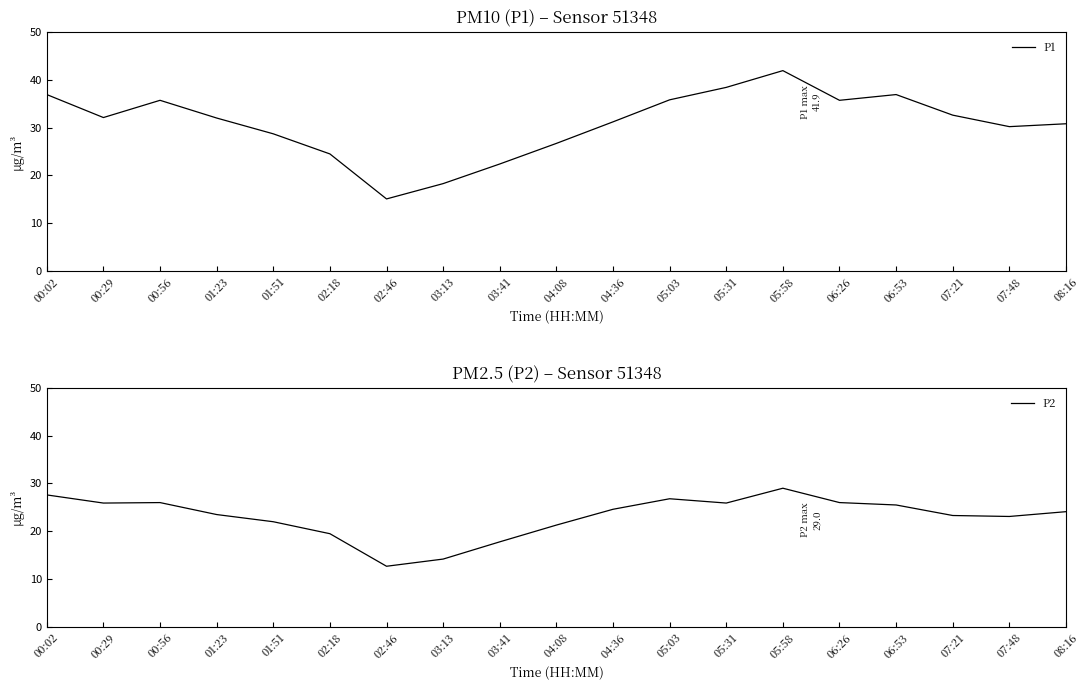

Which has a higher value, 00:56 or 05:03?

05:03